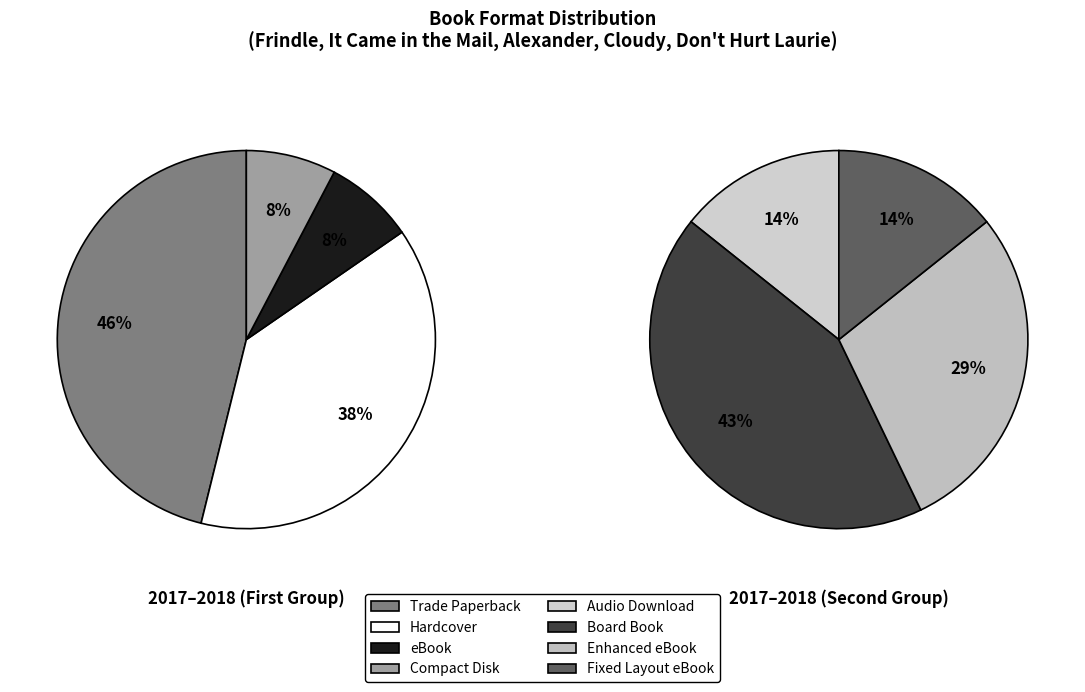

Is eBook the majority of the pie?

No